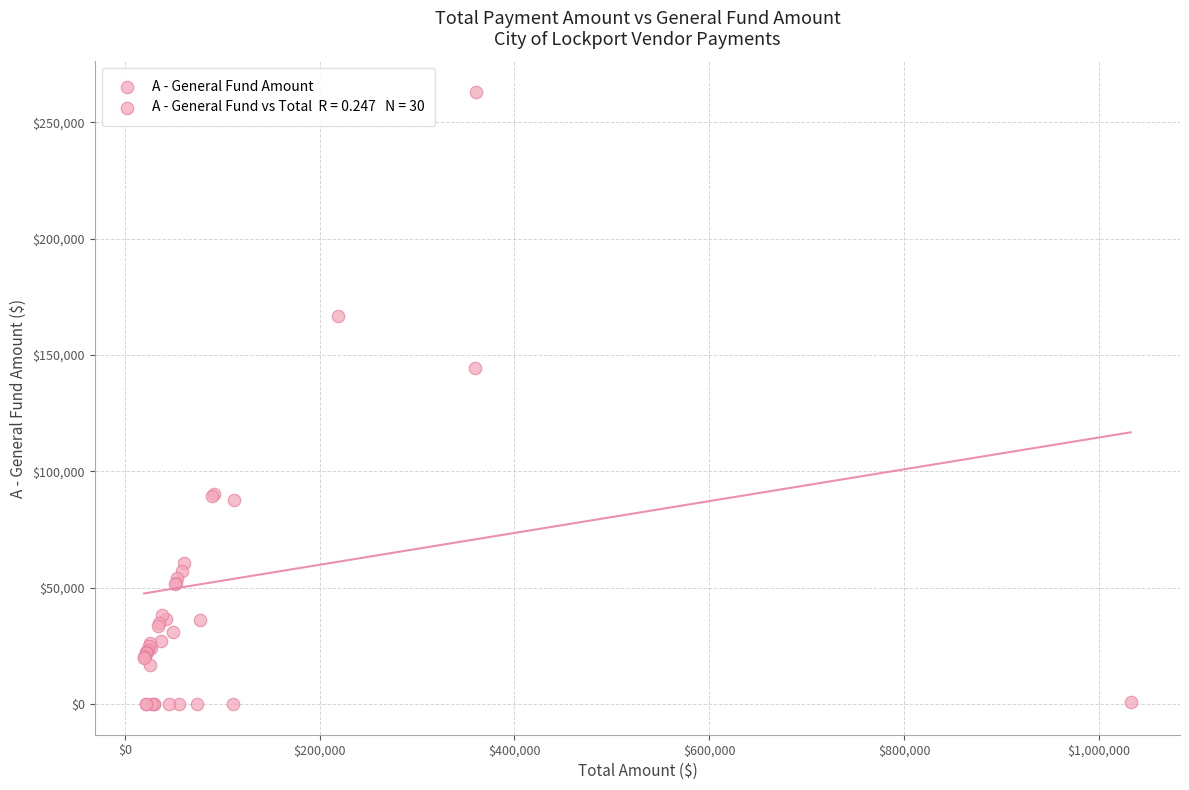

What Y value in the scatter plot is closest to 131486?

144366.0